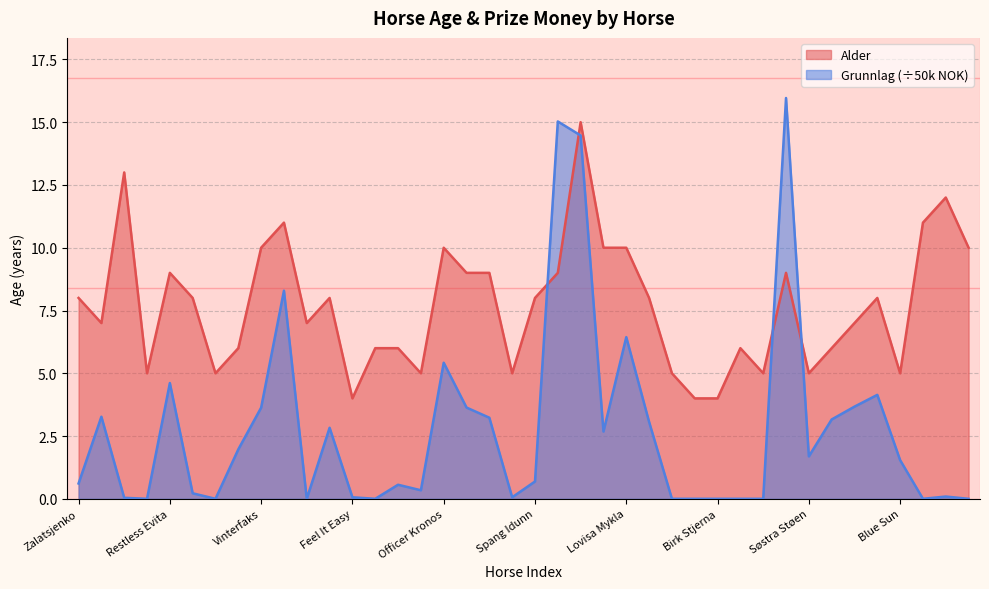

Reading left to right, extract all data points from this chart.

Alder: Zalatsjenko=8.0	Octarious=7.0	Troll Pilen=13.0	Extol's Revenge=5.0	Restless Evita=9.0	Fesethlilja=8.0	Ospesetblesa=5.0	Ospesetstjerna=6.0	Vinterfaks=10.0	Erdinger=11.0	Fancy Junior=7.0	Fancy Made Magic=8.0	Feel It Easy=4.0	Linn Perla=6.0	Mai Rappa=6.0	Mr. Shadow=5.0	Officer Kronos=10.0	Schulze Fair=9.0	Tømmerprins=9.0	Ulborken=5.0	Spang Idunn=8.0	Søndre Jerkeld=9.0	Søndre Prinsen=15.0	Ina's Ballerina=10.0	Lovisa Mykla=10.0	Tristan Dalimo=8.0	Alm Hekla=5.0	Birk Spik=4.0	Birk Stjerna=4.0	Birk Terna=6.0	Gomnes Anna=5.0	Super Gullet=9.0	Søstra Støen=5.0	Springlove=6.0	Bad Boy de Chenu=7.0	Valle Max=8.0	Blue Sun=5.0	Lida Jerkil=11.0	Lida Lynet=12.0	Lida Odin=10.0
Grunnlag (k): Zalatsjenko=0.6	Octarious=3.3	Troll Pilen=0.0	Extol's Revenge=0.0	Restless Evita=4.6	Fesethlilja=0.2	Ospesetblesa=0.0	Ospesetstjerna=2.0	Vinterfaks=3.6	Erdinger=8.3	Fancy Junior=0.0	Fancy Made Magic=2.8	Feel It Easy=0.1	Linn Perla=0.0	Mai Rappa=0.6	Mr. Shadow=0.3	Officer Kronos=5.4	Schulze Fair=3.6	Tømmerprins=3.2	Ulborken=0.1	Spang Idunn=0.7	Søndre Jerkeld=15.0	Søndre Prinsen=14.5	Ina's Ballerina=2.7	Lovisa Mykla=6.4	Tristan Dalimo=3.1	Alm Hekla=0.0	Birk Spik=0.0	Birk Stjerna=0.0	Birk Terna=0.0	Gomnes Anna=0.0	Super Gullet=16.0	Søstra Støen=1.7	Springlove=3.2	Bad Boy de Chenu=3.7	Valle Max=4.1	Blue Sun=1.5	Lida Jerkil=0.0	Lida Lynet=0.1	Lida Odin=0.0